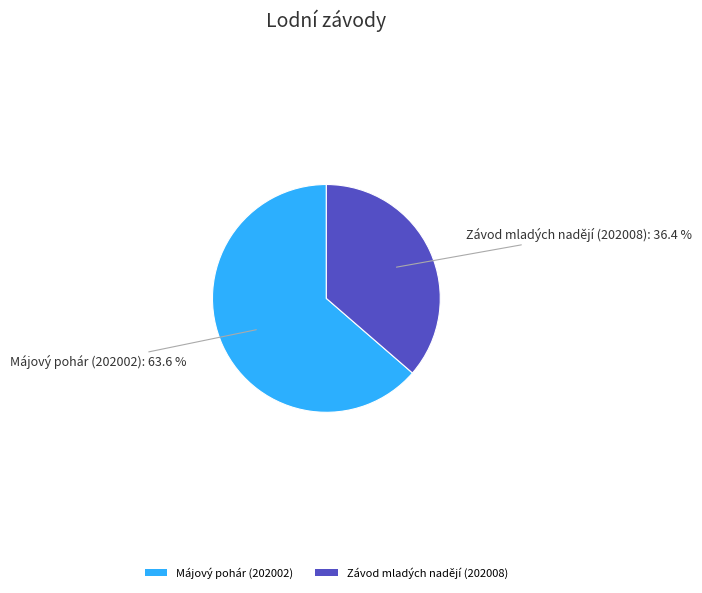

To the nearest percent, what portion does Májový pohár (202002) represent?

64%